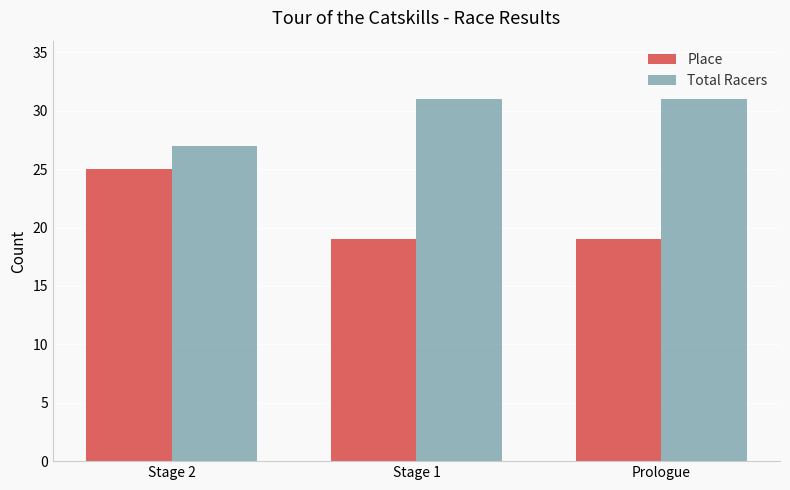

What is the sum of all Total Racers values?

89